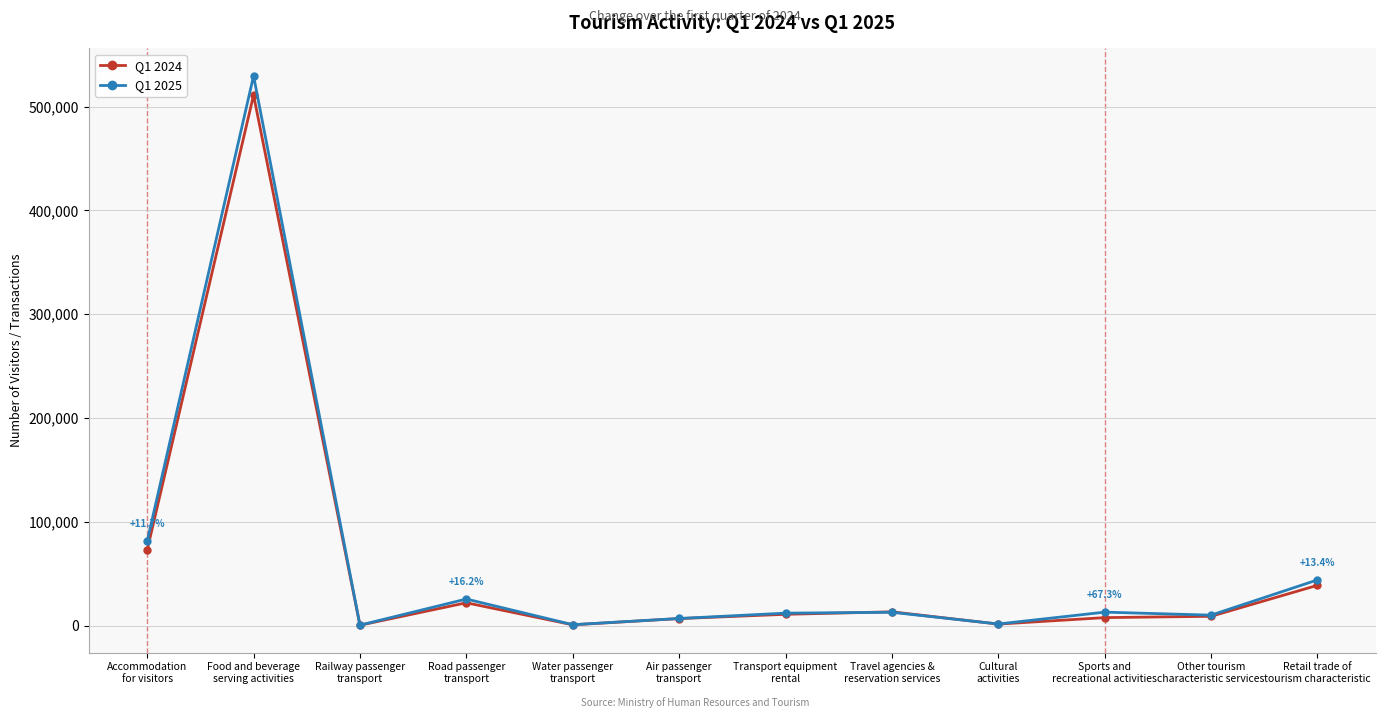

What is the sum of all Q1 2024 values?

696586